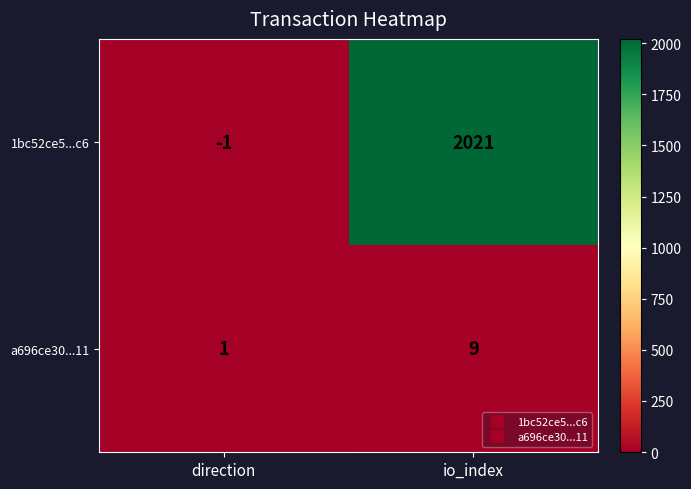

What is the sum of the a696ce30...11 values at direction and io_index?

10